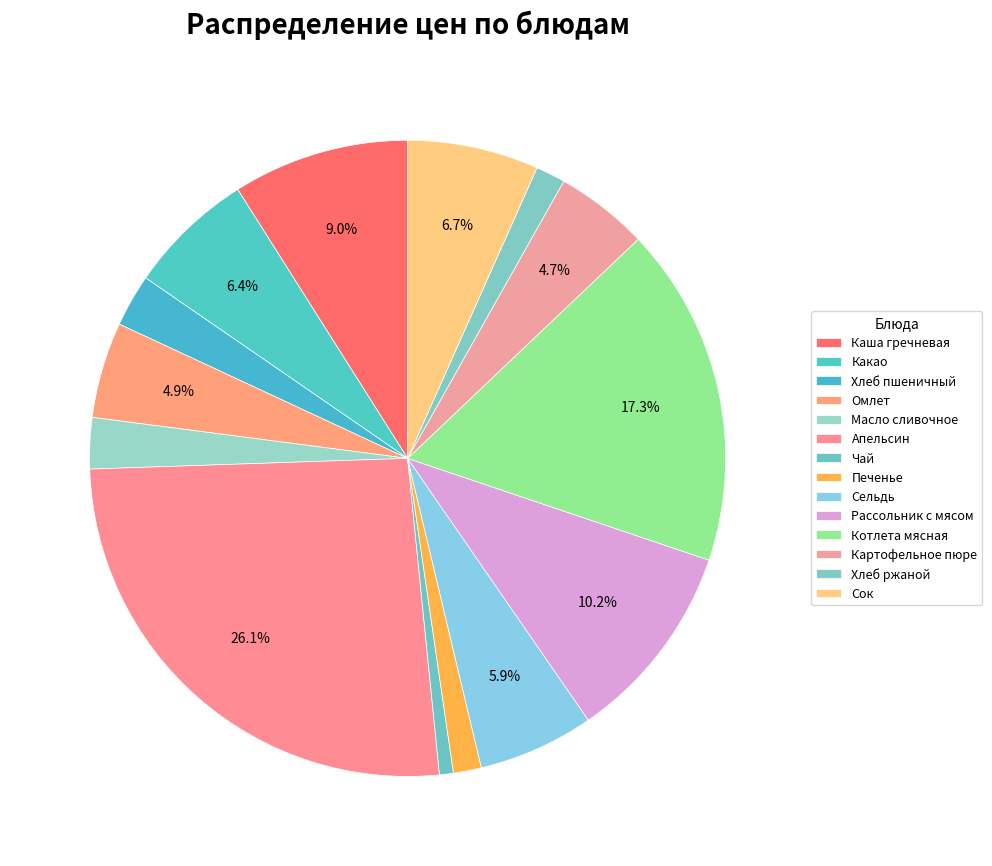

Count the number of slices in the pie.

14